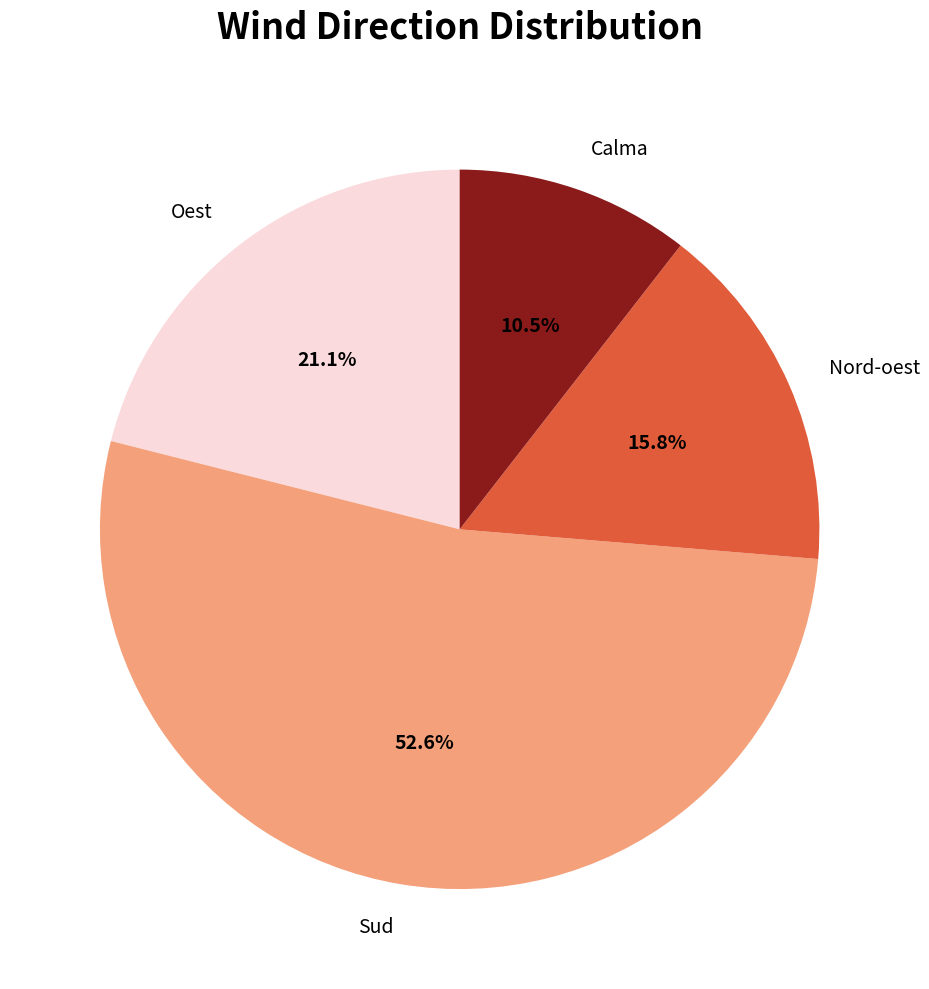

What is the largest slice in the pie chart?

Sud